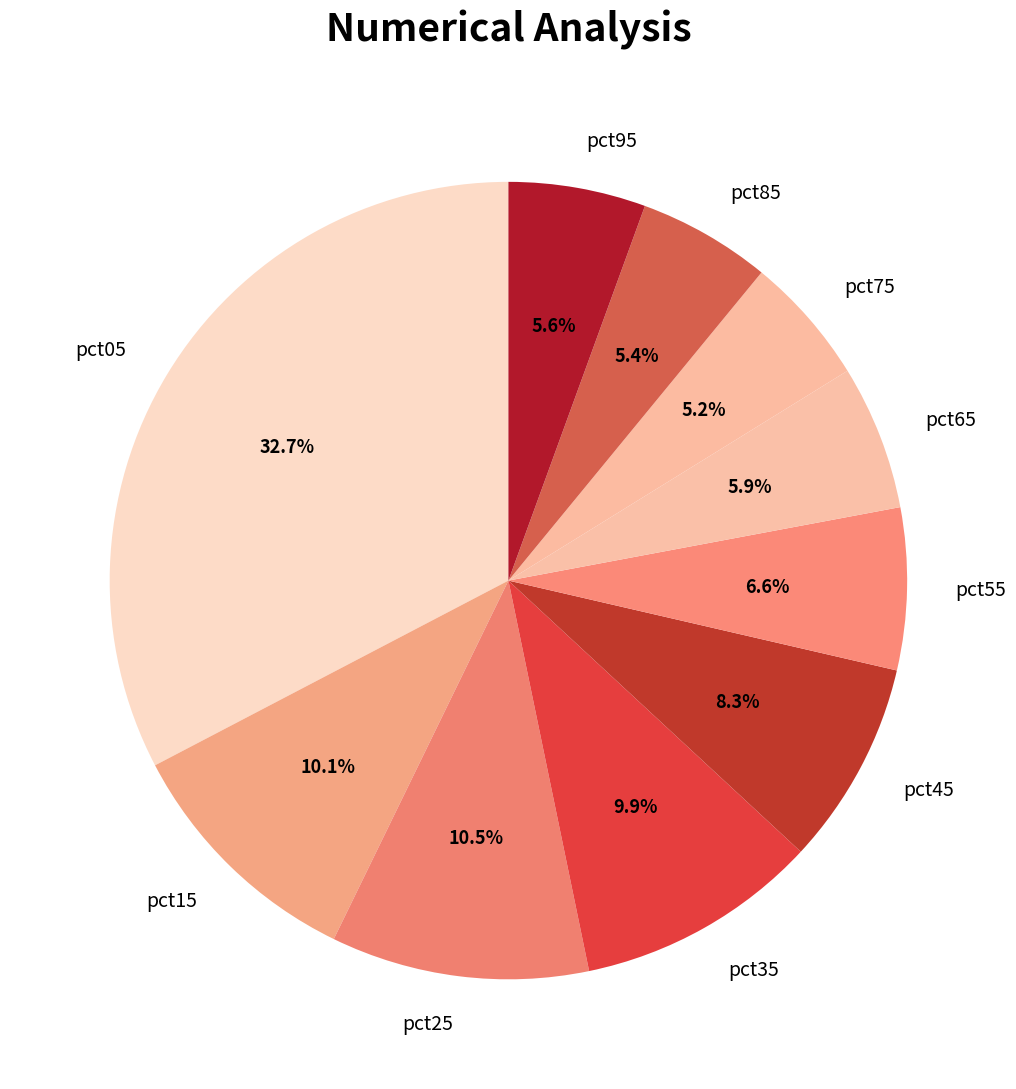

Is it true that pct65 is 1% of the pie?

False